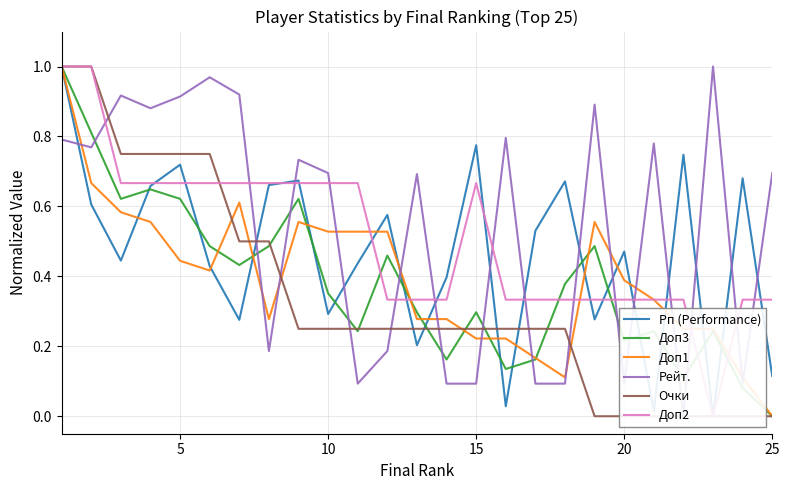

At which label does Доп3 reach its minimum?

25